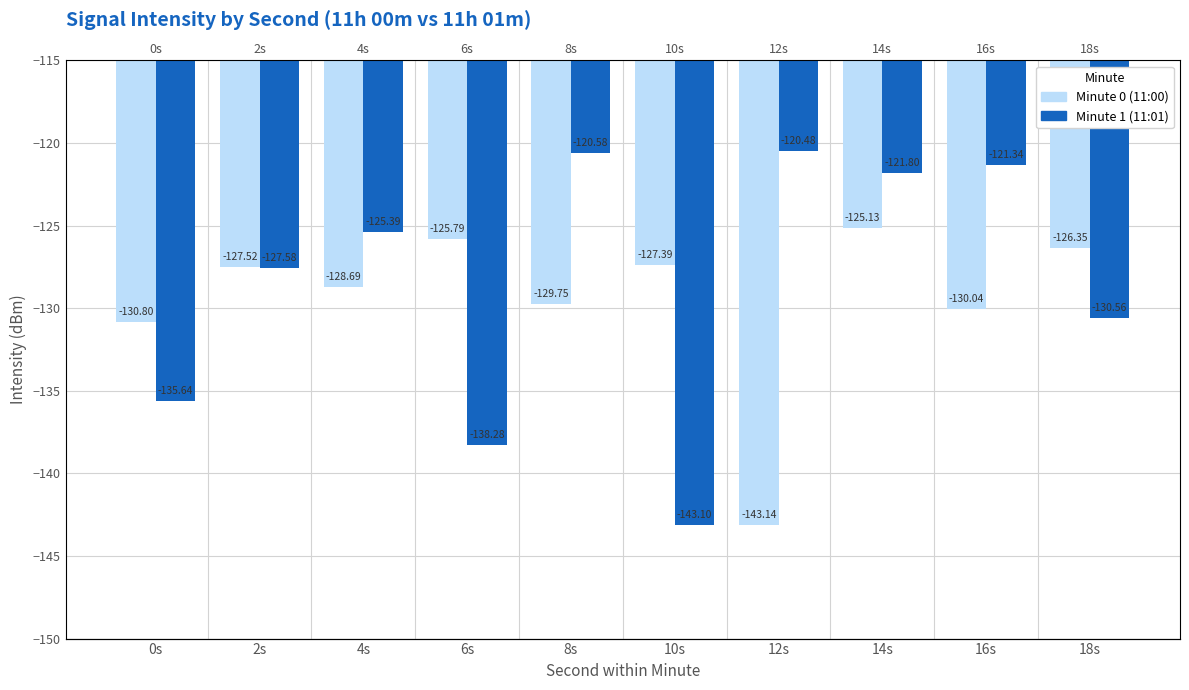

What is the label of the 10th bar from the right?

0s